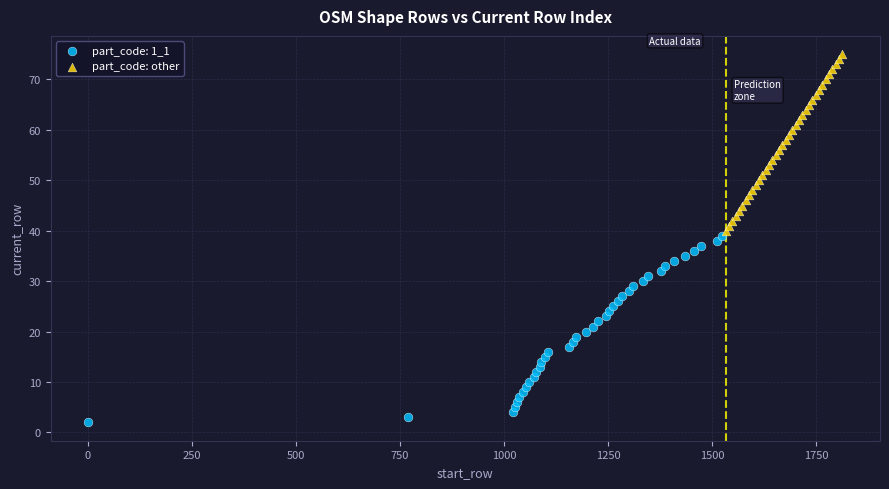

Which series has the widest spread of Y values?

part_code: 1_1